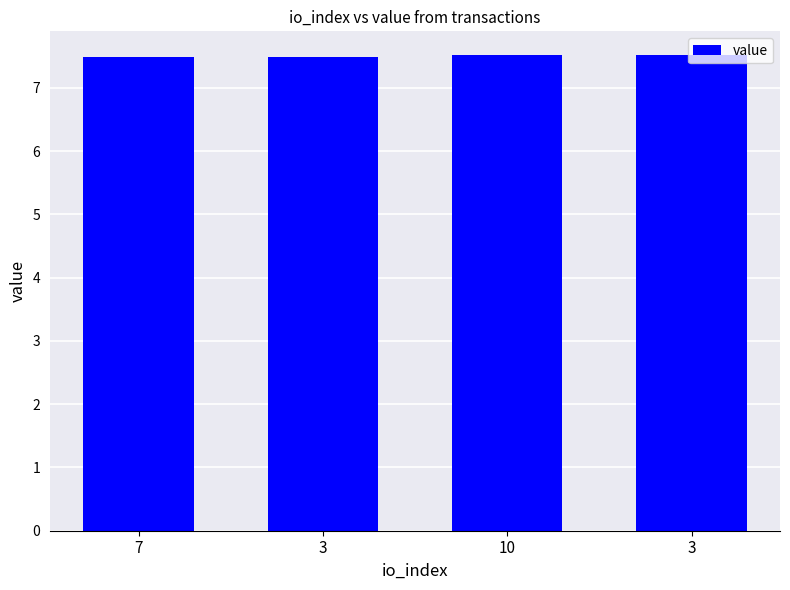

What is the label of the 4th bar from the right?

7